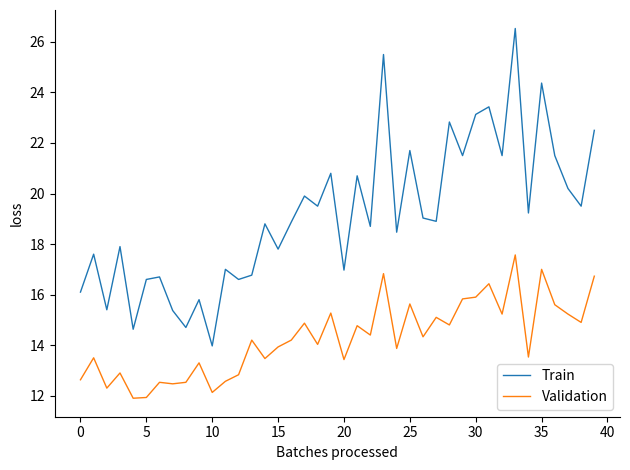

Which series has the largest total across all categories?

Train